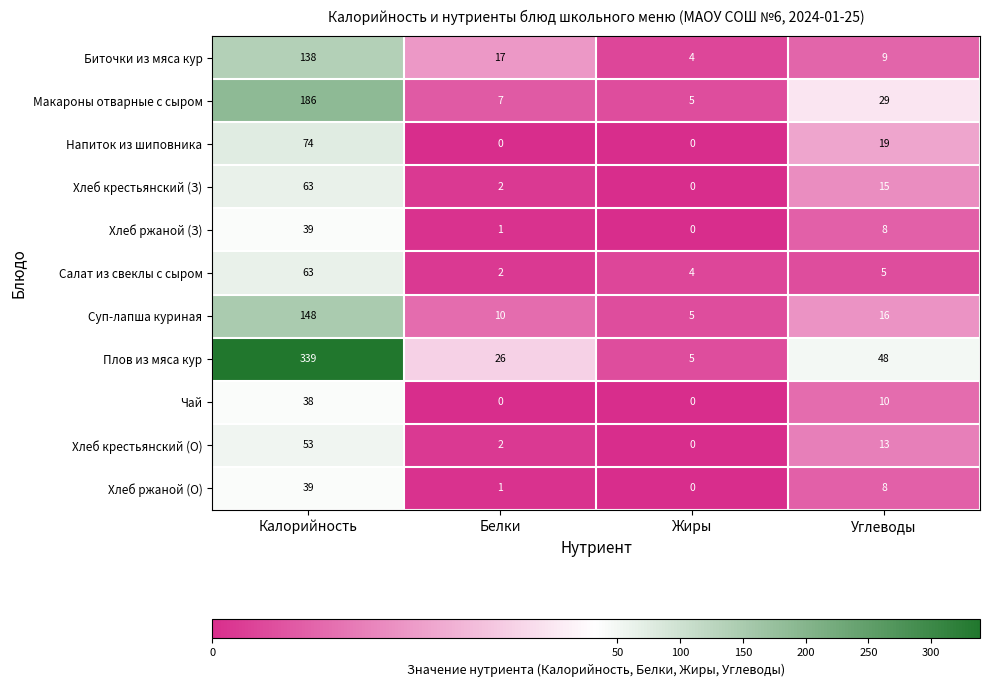

Which series changed the most between Калорийность and Углеводы?

Плов из мяса кур